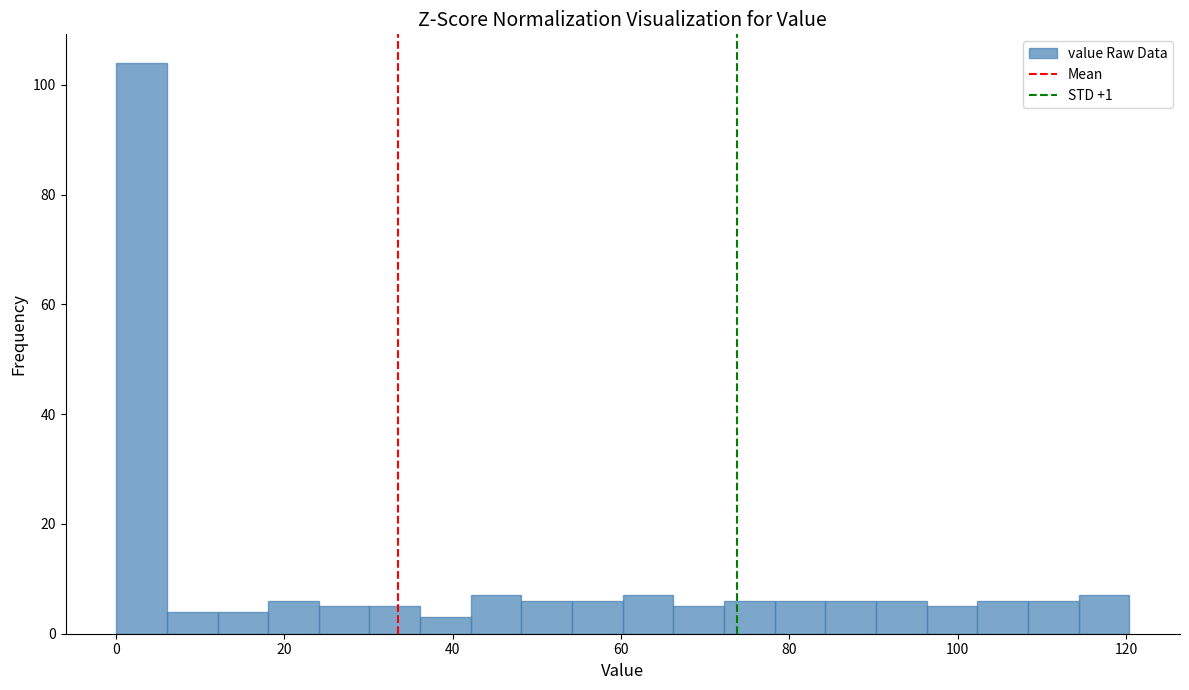

Around what value on the x-axis is the tallest bar? Give the approximate position of its centre, as read against the axis.

4